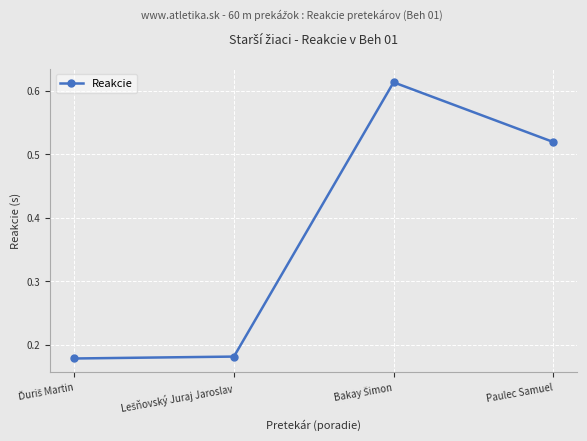

How many interior local peaks (higher than both neighbors) does the data have?

1